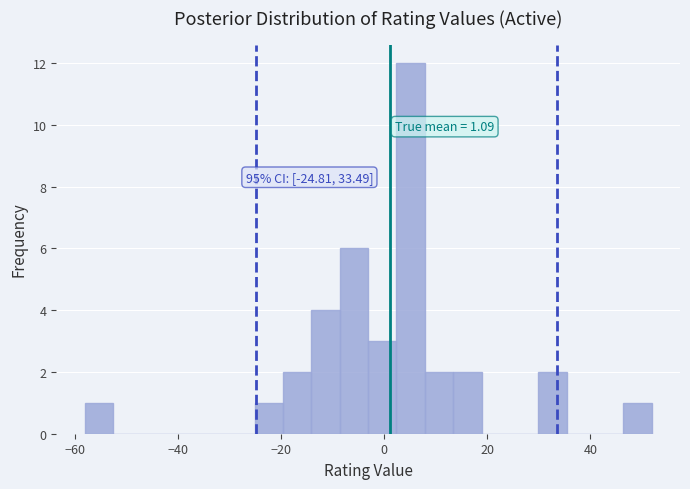

Read against the x-axis, roughly where is the centre of the tallest bar?

6